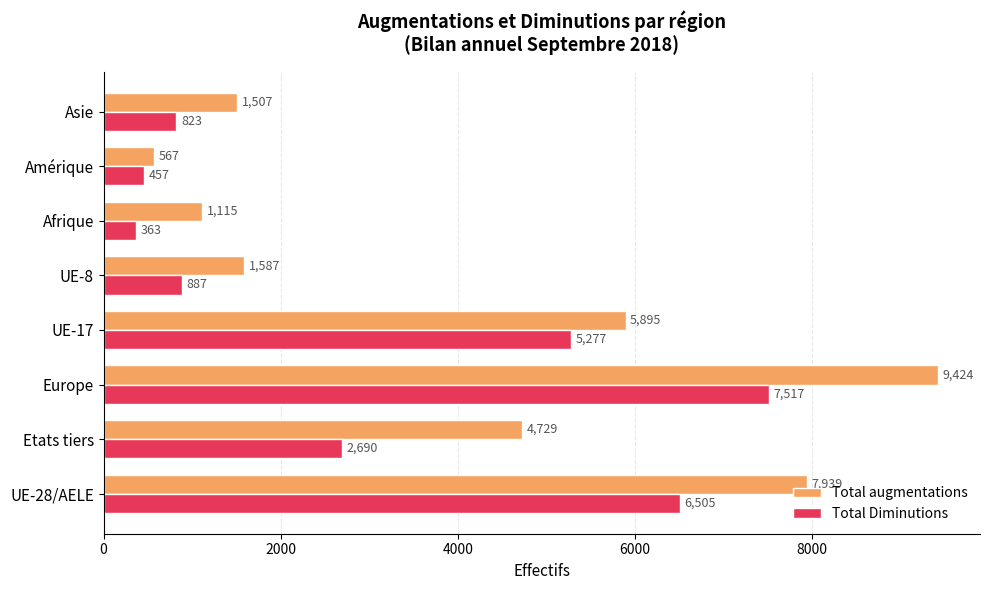

At which category is the sum across all series the highest?

Europe